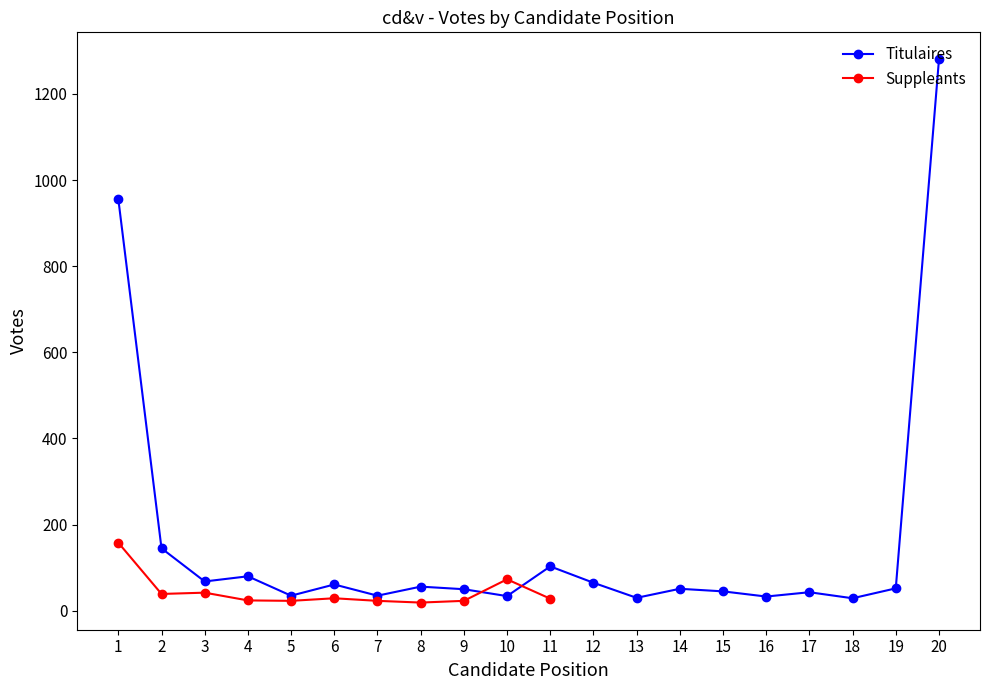

True or false: the data has more than 1 interior local peaks.

True